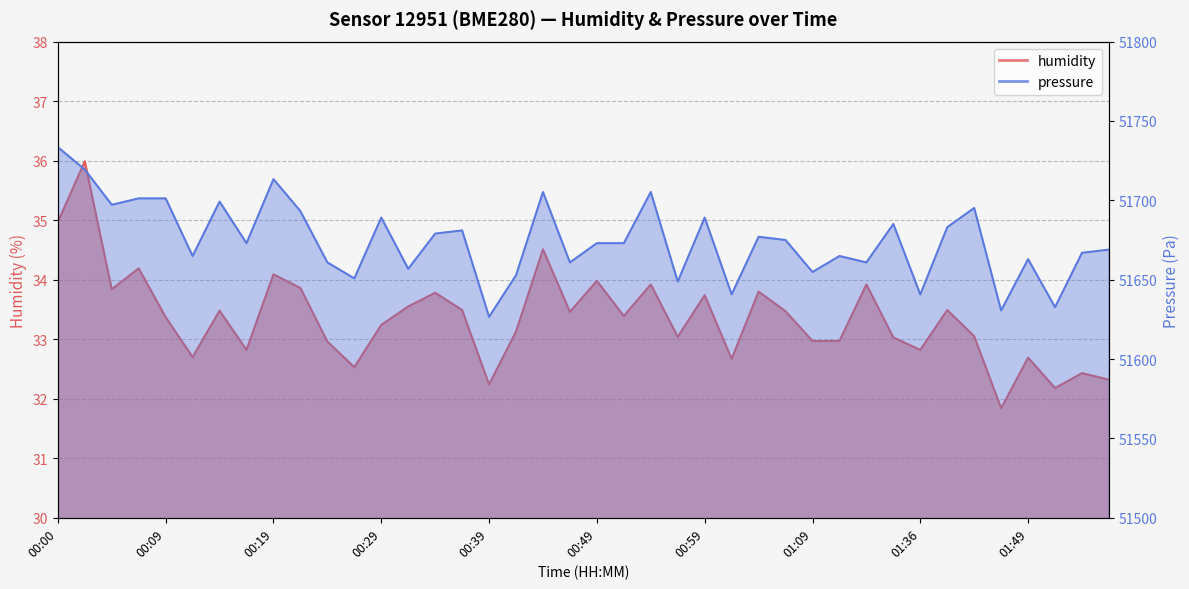

True or false: humidity and pressure intersect in this chart.

False